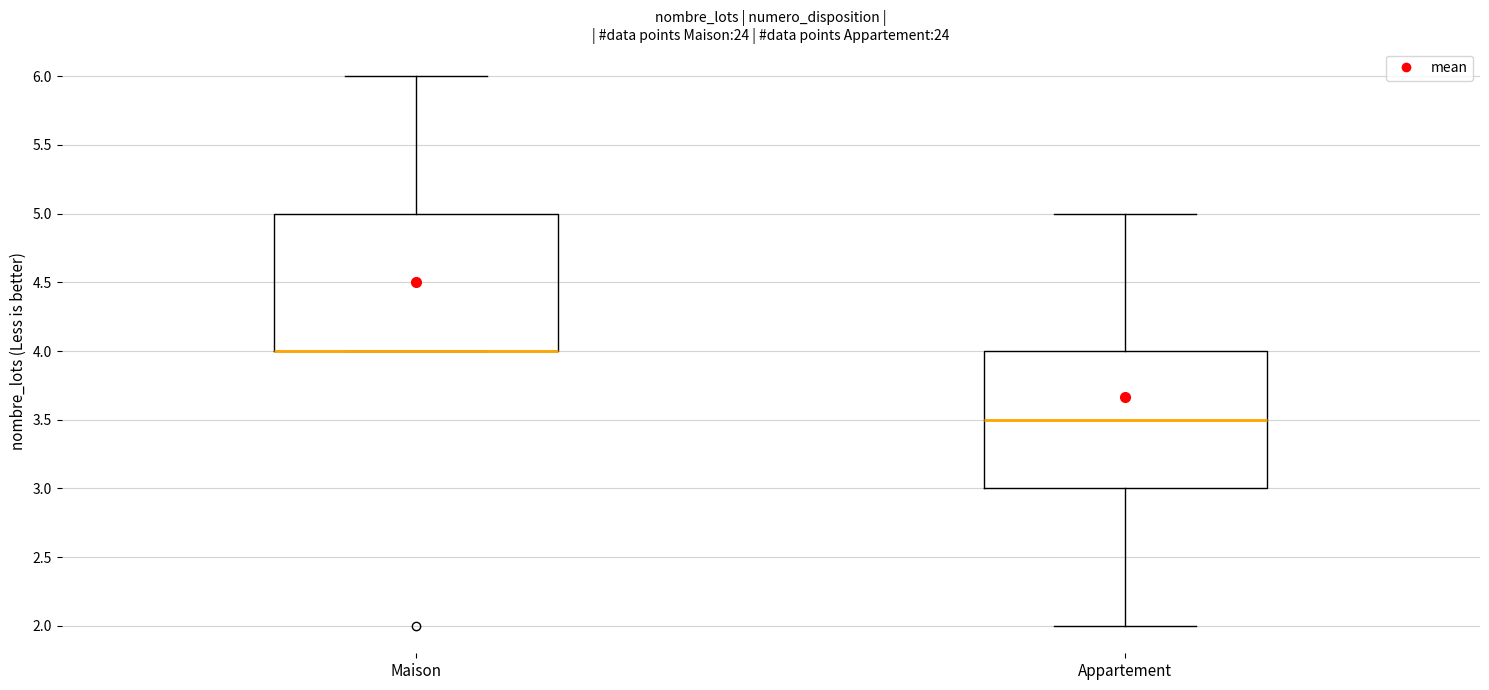

Reading left to right, read every box against the y-axis: the position of its median line, the range the box covers, and the ends of its whiskers. The values are not printed on the chart, so give them approximately, as read against the axis.

Maison: median 4.0 (drawn on the box's lower edge), box 4.0 to 5.0, whiskers 4.0 to 6.0
Appartement: median 3.5, box 3.0 to 4.0, whiskers 2.0 to 5.0